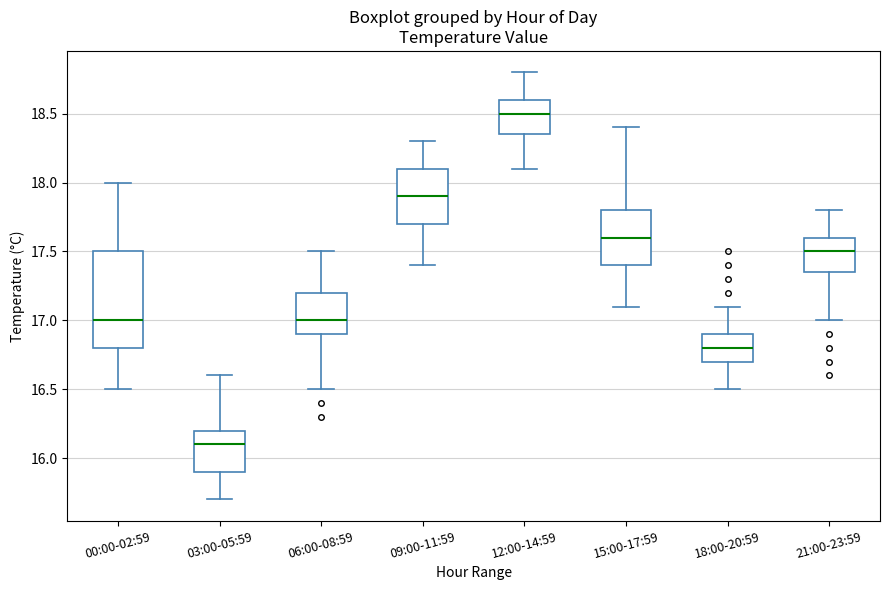

Which box is the tallest, from its lower edge to its upper edge?

00:00-02:59